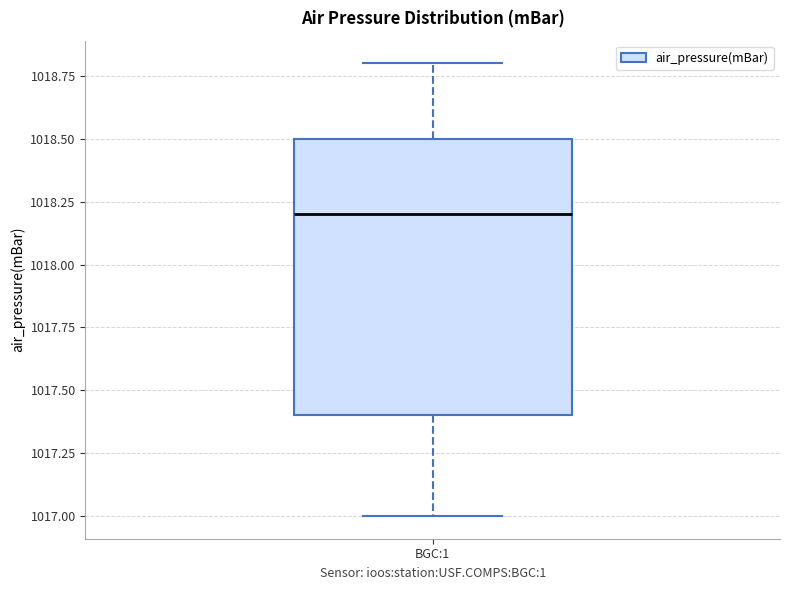

Read this box plot against the y-axis: the position of the median line, the range covered by the box, and the ends of both whiskers. The values are not printed on the chart, so give them approximately, as read against the axis.

median 1018.2, box 1017.4 to 1018.5, whiskers 1017.0 to 1018.8